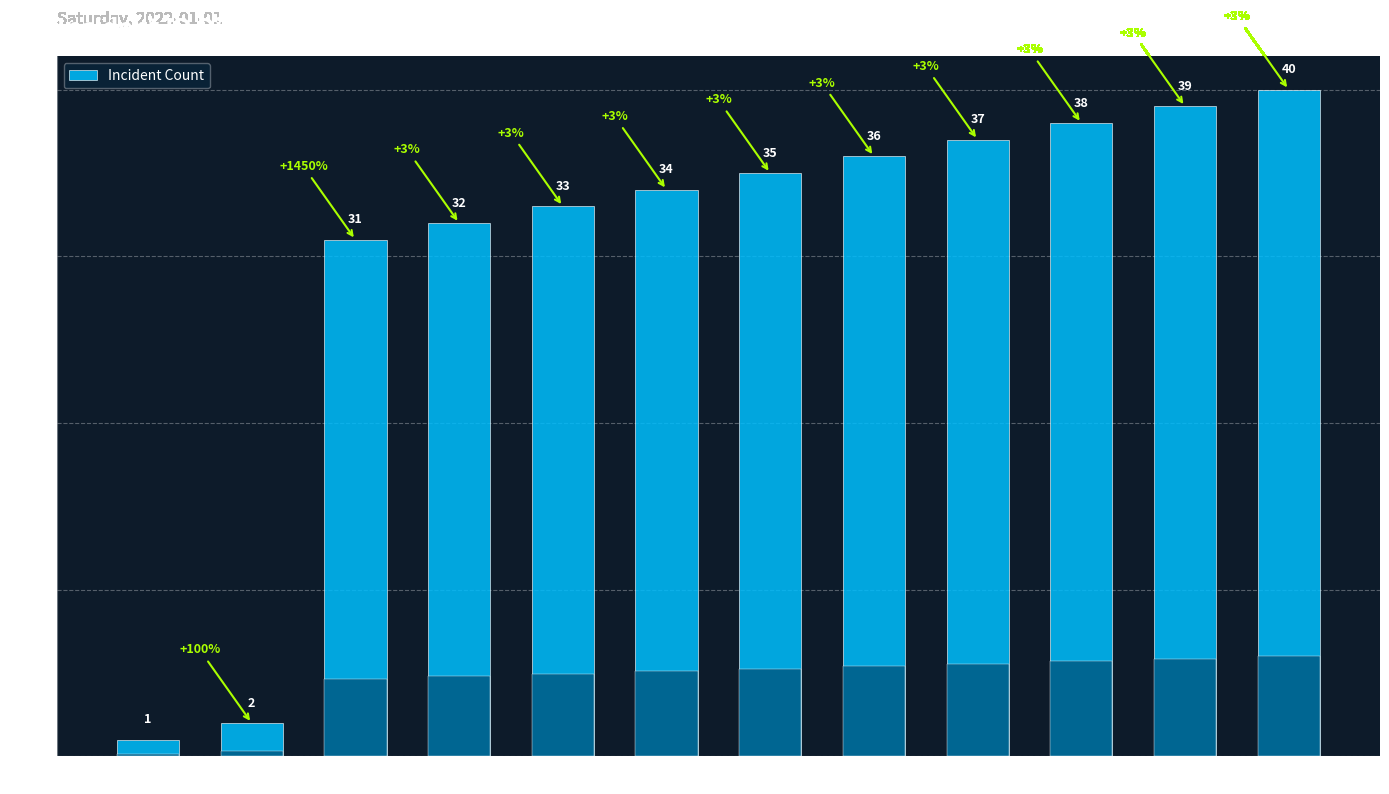

What is the sum of the values at ID:38 and ID:37?

75